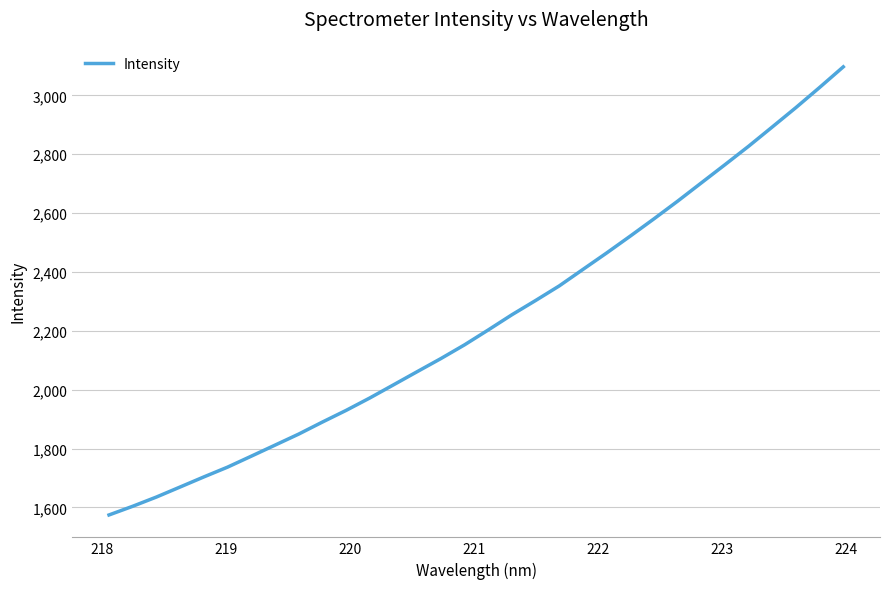

What is the greatest value displayed?

3097.1